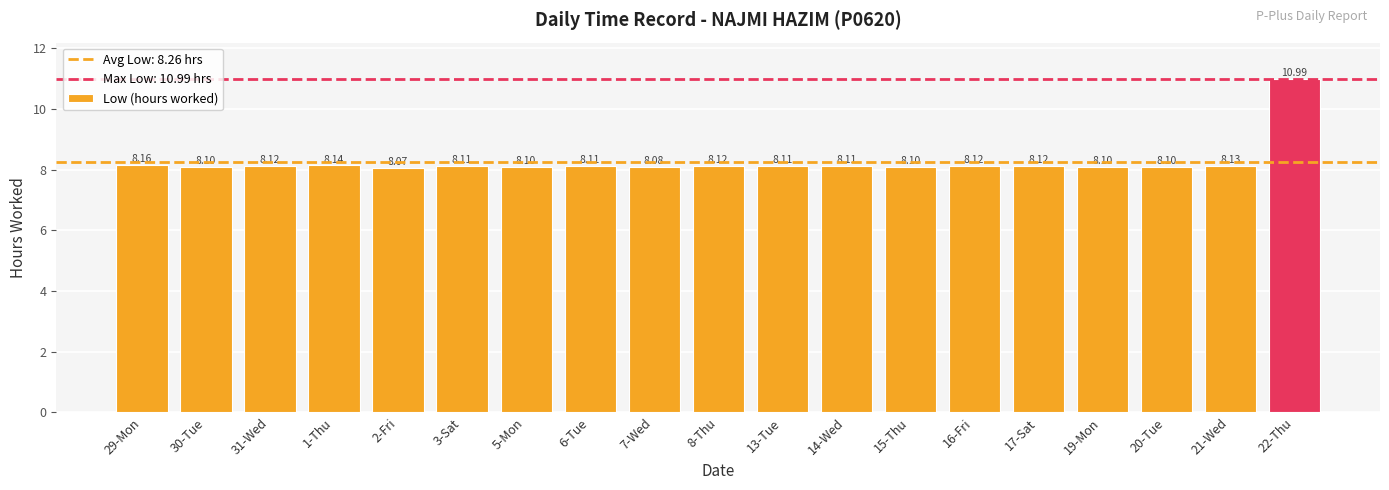

What is the minimum value shown in the chart?

8.1